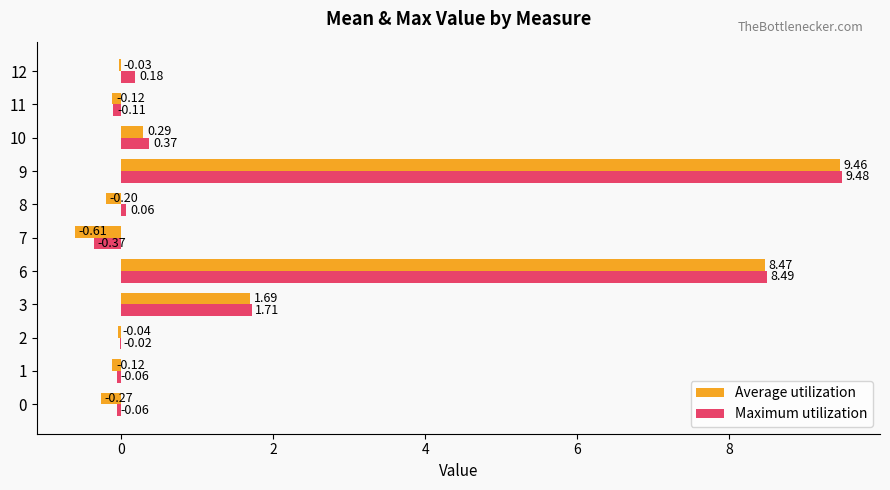

Which series has the largest total across all categories?

Maximum utilization